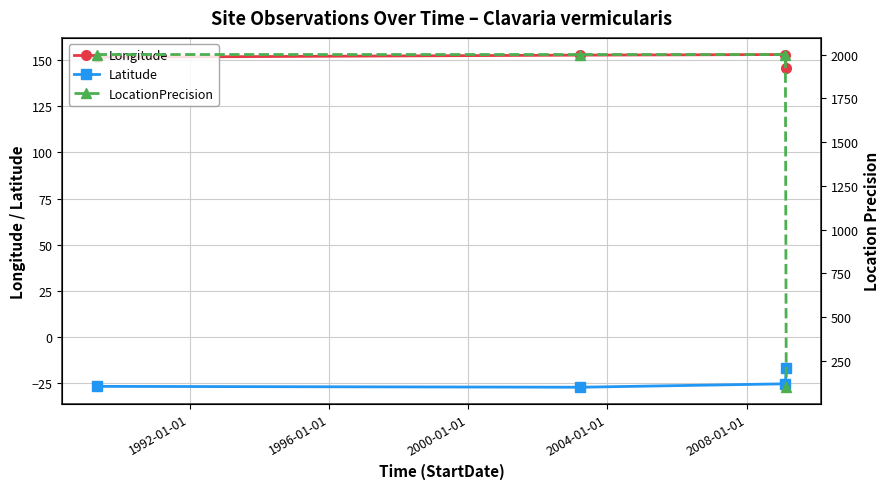

How many data points in Latitude are less than -25?

3